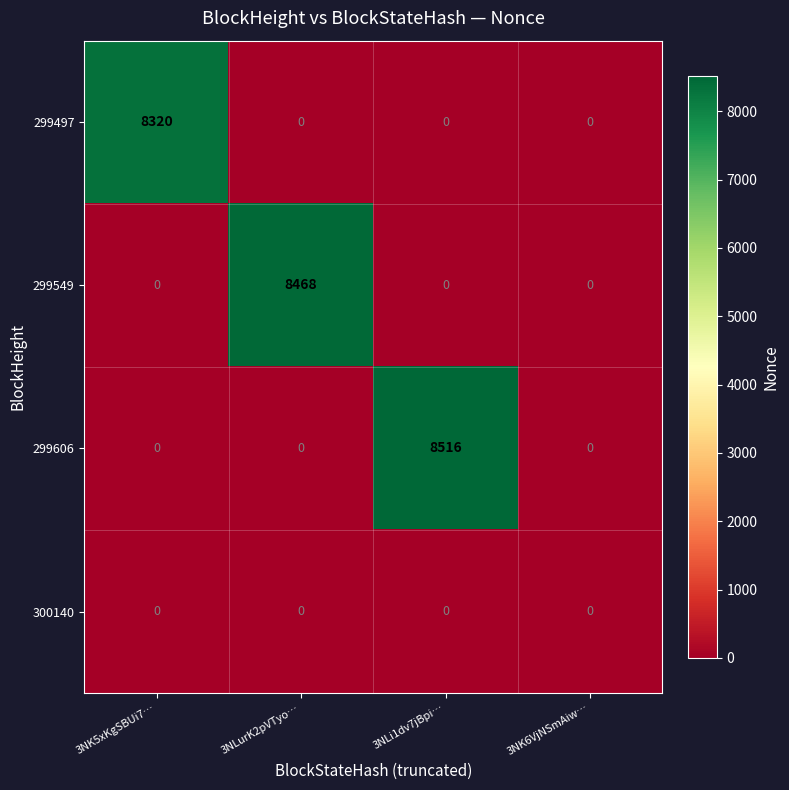

What is the difference between the 299606 values at 3NK5xKgSBUi7… and 3NLi1dv7jBpi…?

8516